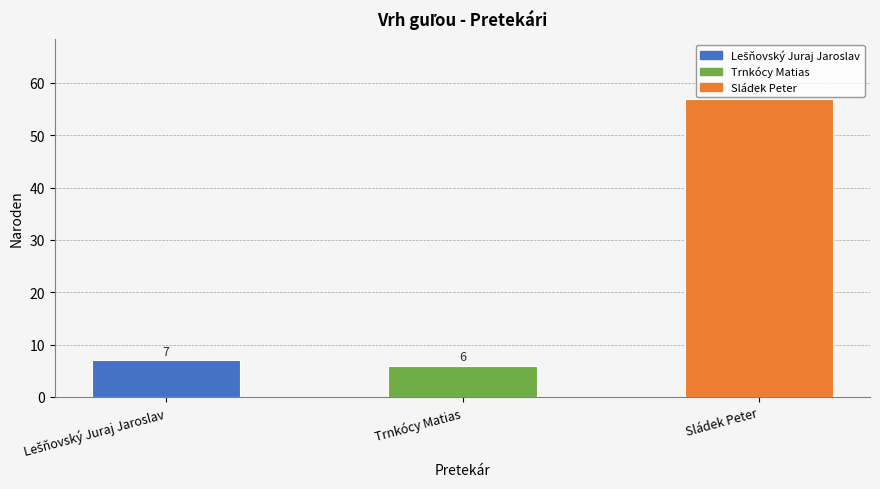

Which category has the lowest value across all series?

Trnkócy Matias